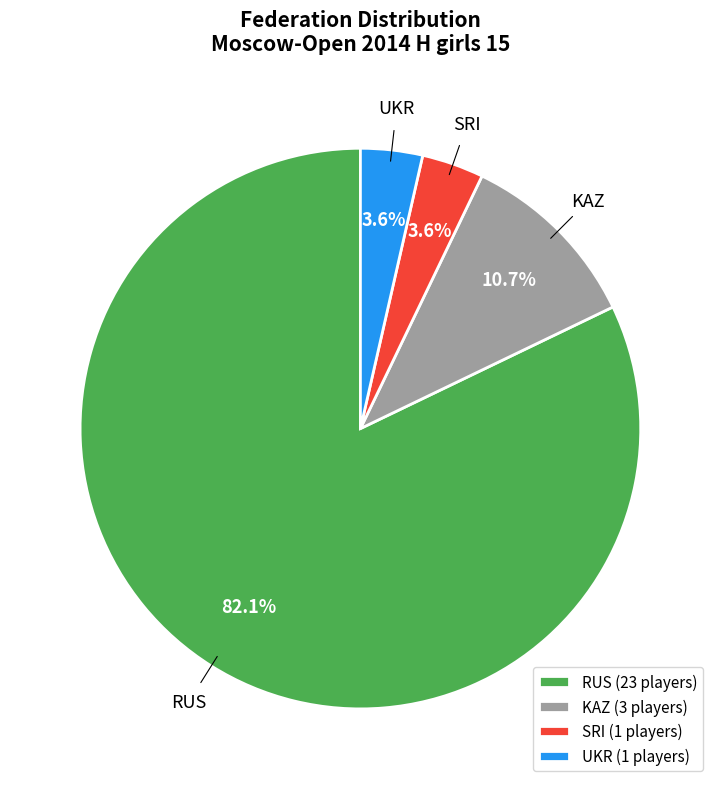

Is there any slice that represents more than half of the pie?

Yes